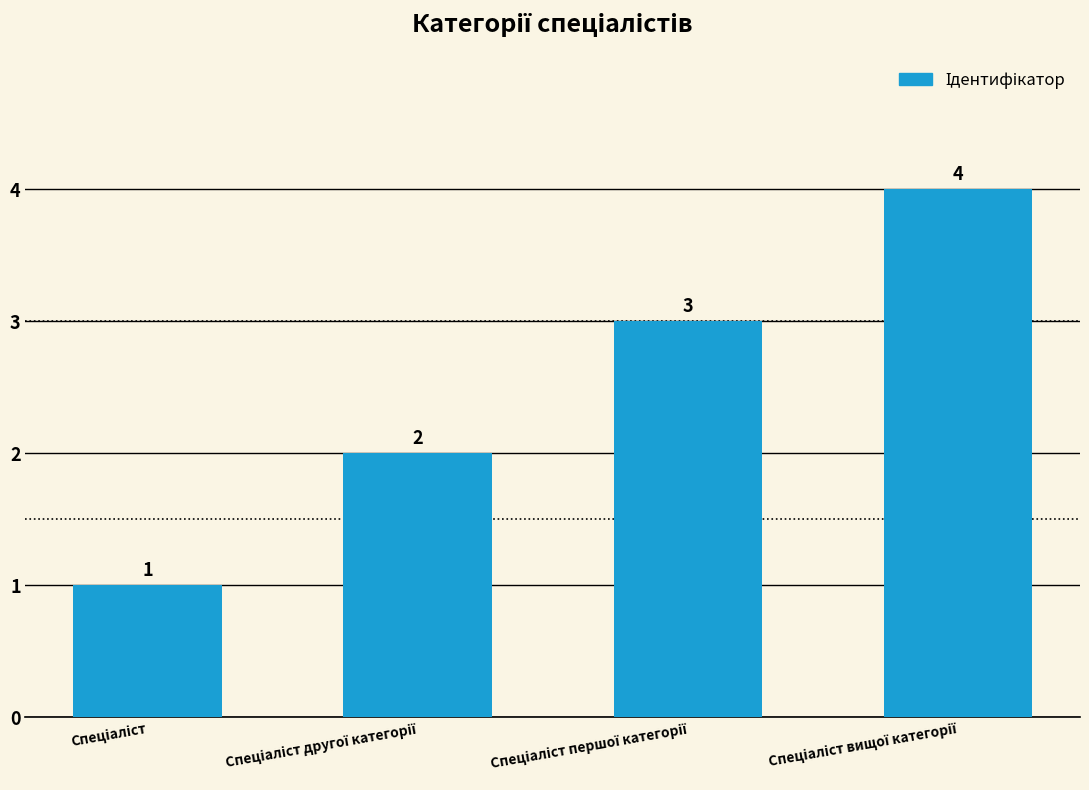

What is the value of the 4th bar from the left?

4